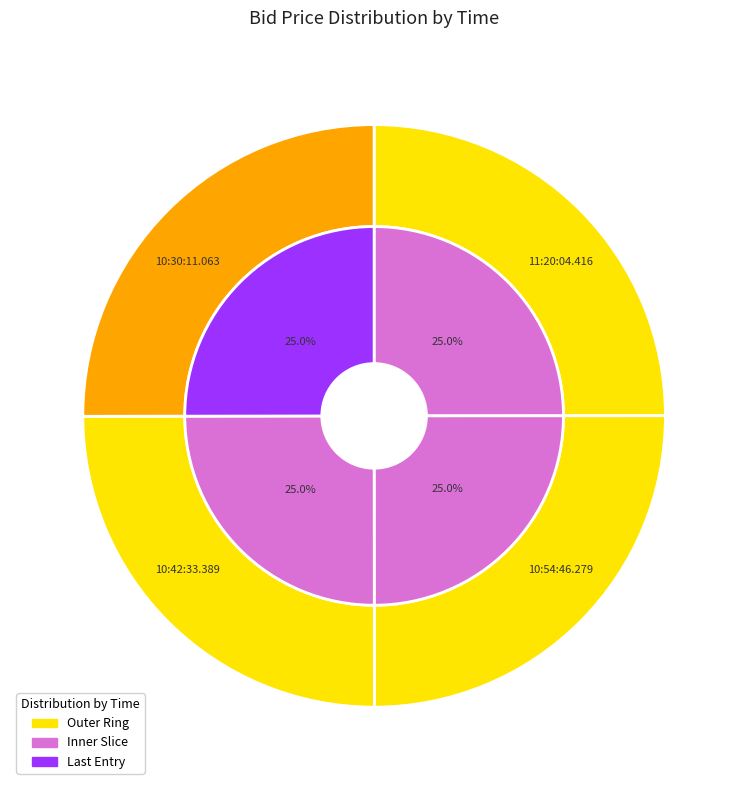

Rank the categories by value from lowest to highest.

11:20:04.416, 10:54:46.279, 10:42:33.389, 10:30:11.063